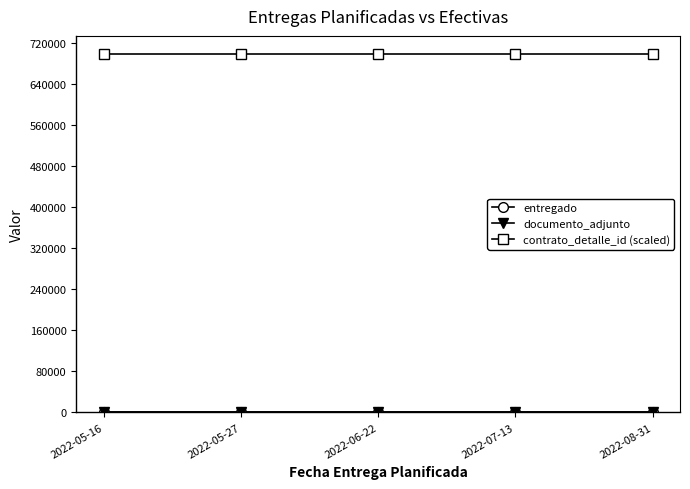

Is it true that contrato_detalle_id (scaled) equals 150720 at 2022-05-27?

False